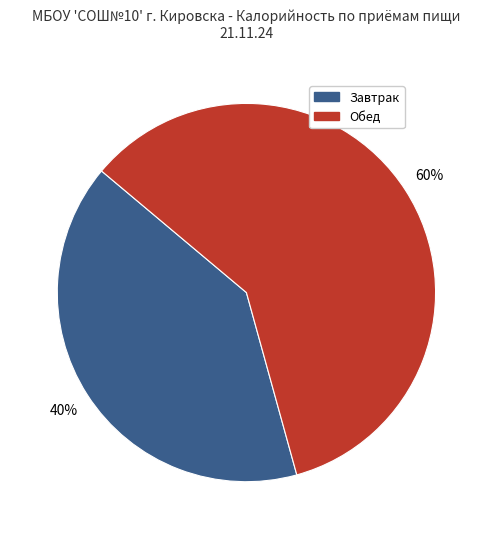

To the nearest percent, what is the average slice percentage?

50%